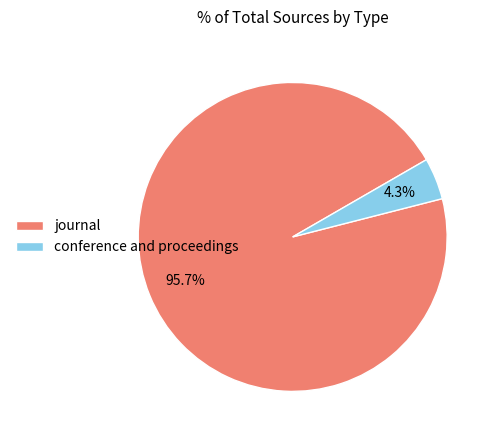

Between journal and conference and proceedings, which is larger?

journal